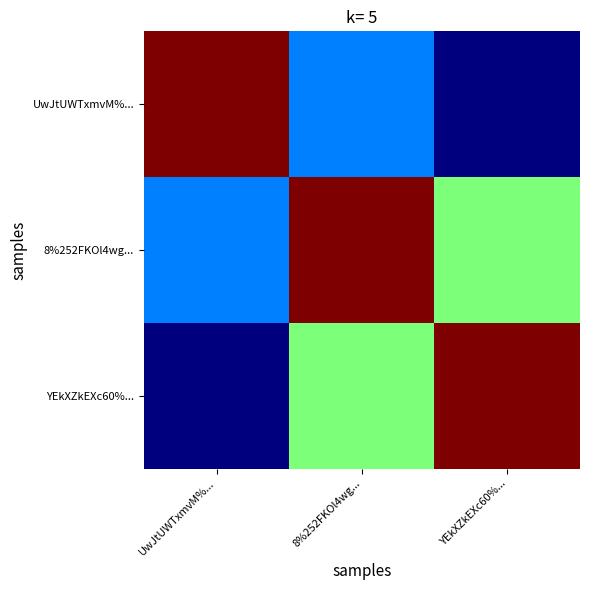

Reading left to right, transcribe all the data shown in this chart.

UwJtUWTxmvM%...: UwJtUWTxmvM%...=40	8%252FKOl4wg...=37	YEkXZkEXc60%...=36
8%252FKOl4wg...: UwJtUWTxmvM%...=37	8%252FKOl4wg...=40	YEkXZkEXc60%...=38
YEkXZkEXc60%...: UwJtUWTxmvM%...=36	8%252FKOl4wg...=38	YEkXZkEXc60%...=40